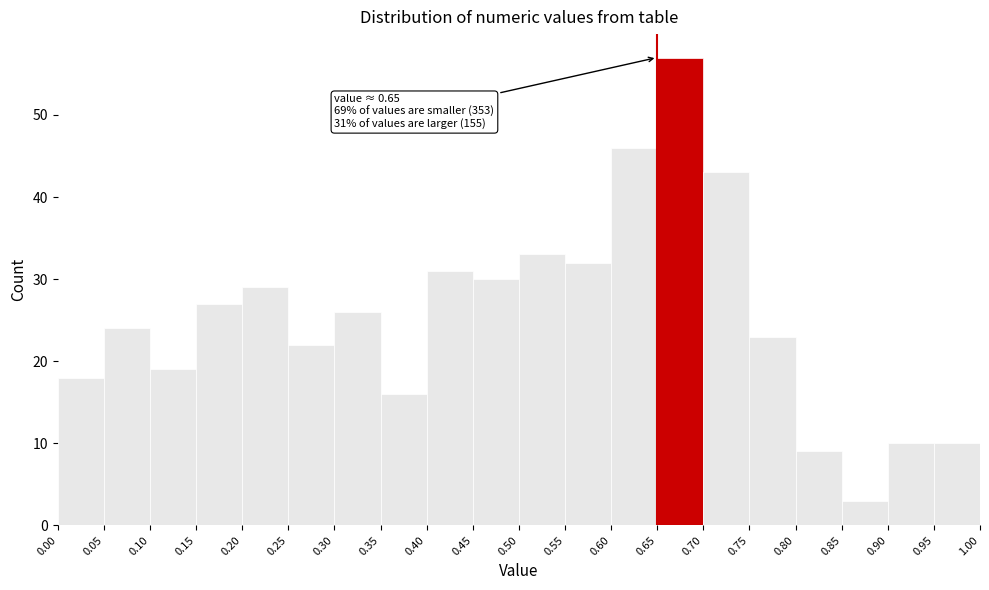

Over which range of the x-axis is the bar tallest?

0.65 to 0.70